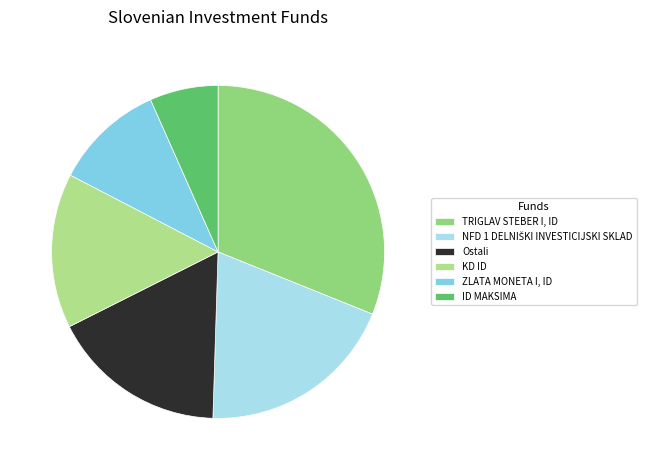

Which category has the biggest portion of the pie?

TRIGLAV STEBER I, ID